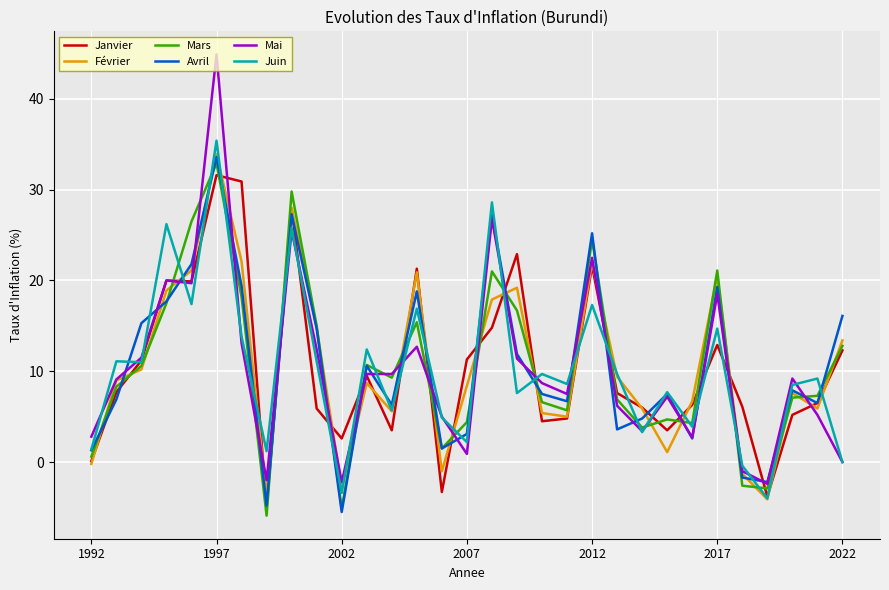

Which series has the widest spread of values?

Mai